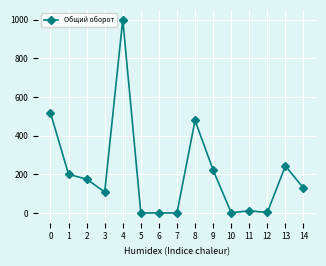

Between 7 and 4, which is larger?

4